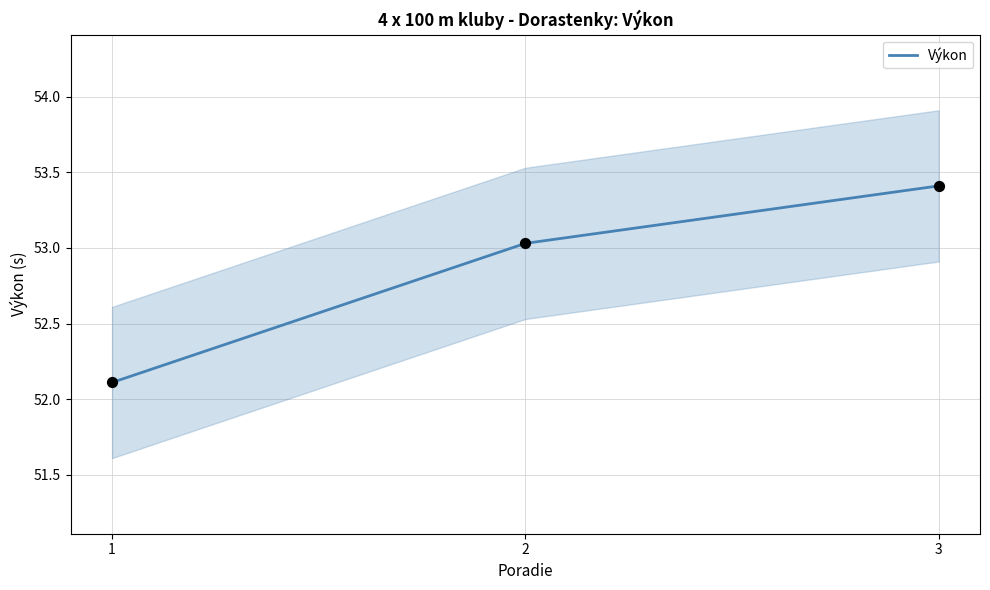

Which has a higher value, 3 or 1?

3